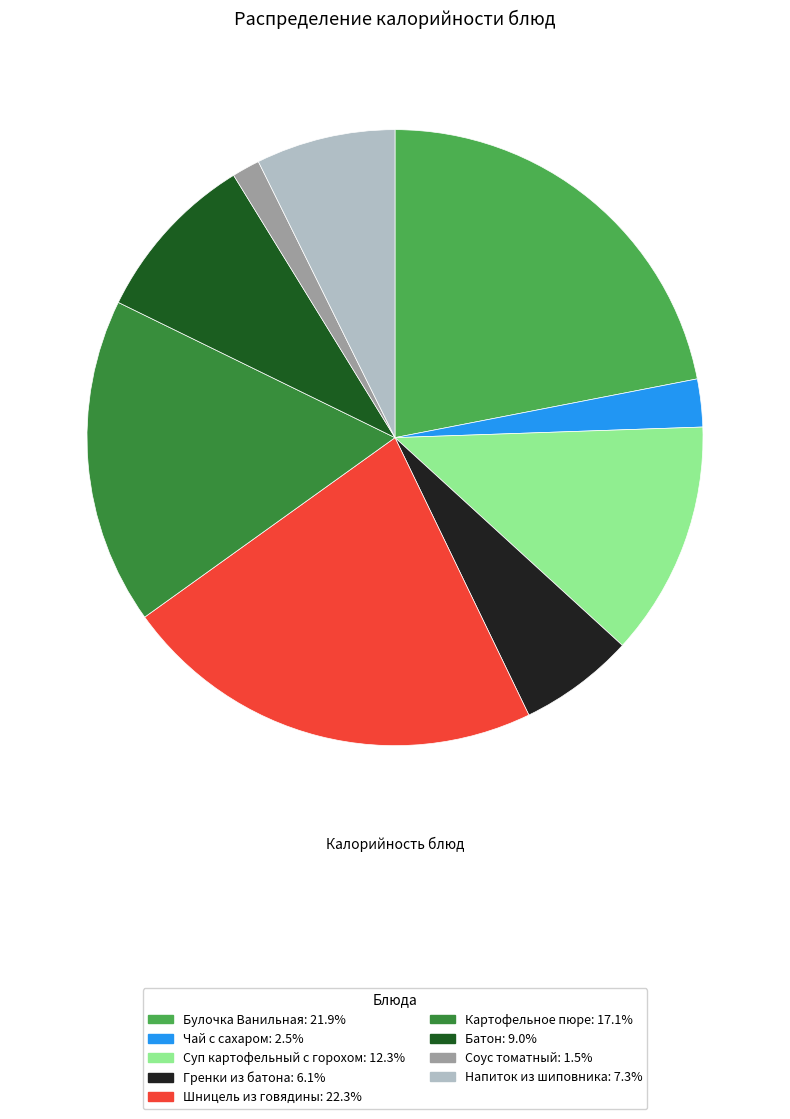

What is the ratio of the value at Гренки из батона: 6.1% to the value at Суп картофельный с горохом: 12.3%?

0.5